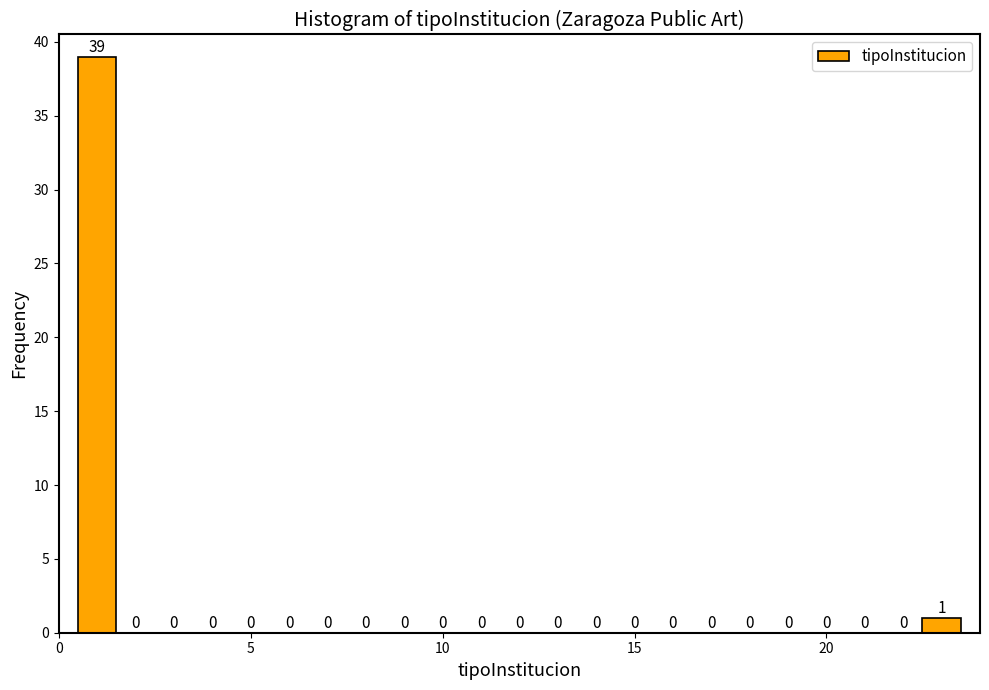

Read against the x-axis, roughly where is the centre of the tallest bar?

1.0